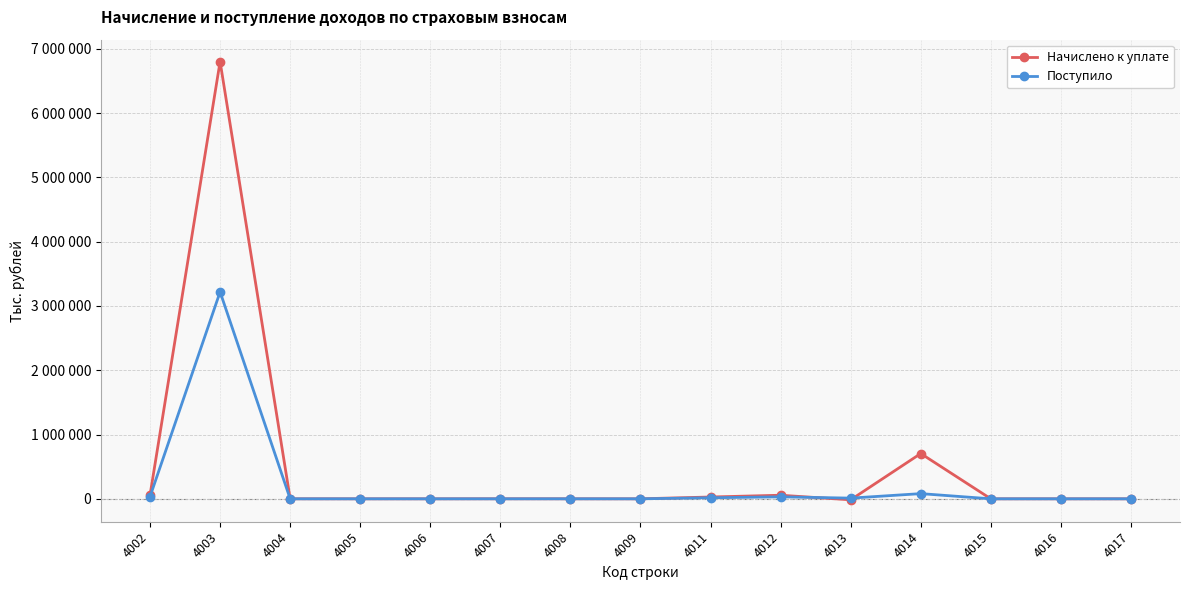

Does the chart have visible grid lines?

Yes